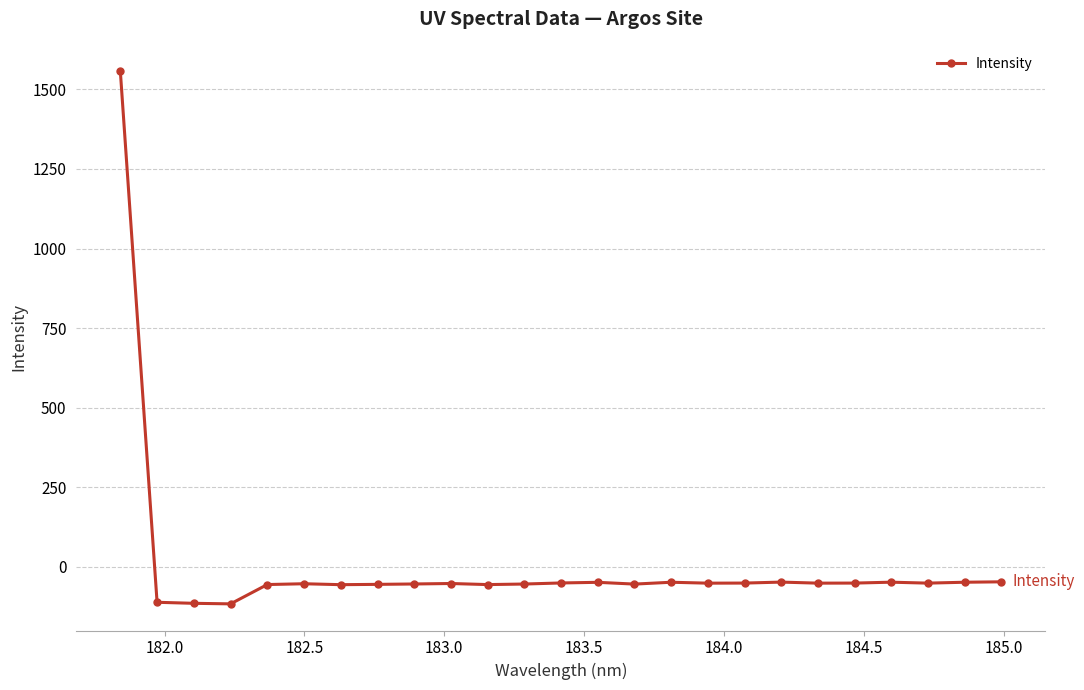

True or false: the data has more than 1 interior local peaks.

True